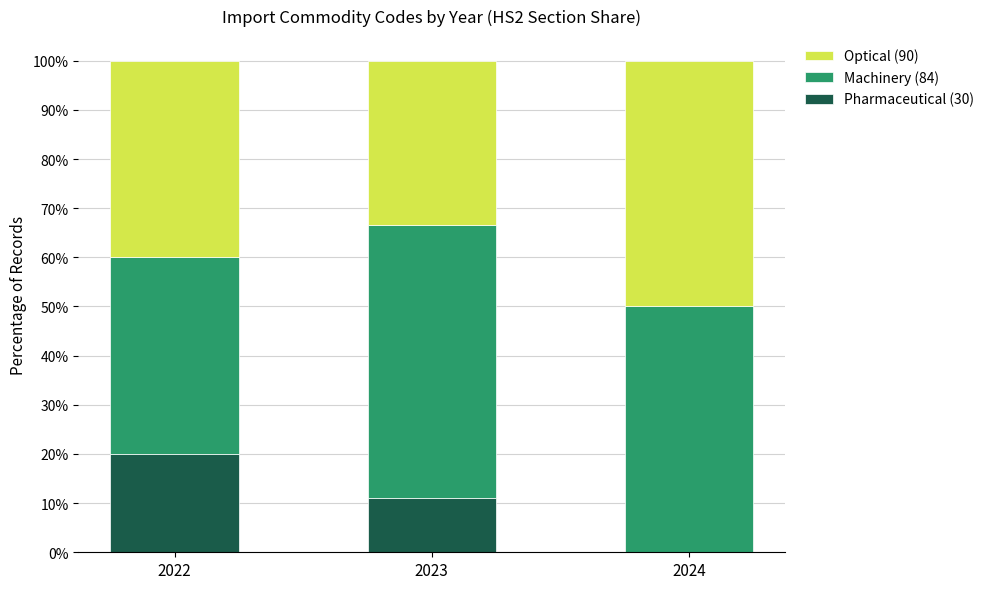

Which category has the highest value in the Pharmaceutical (30) series?

2022